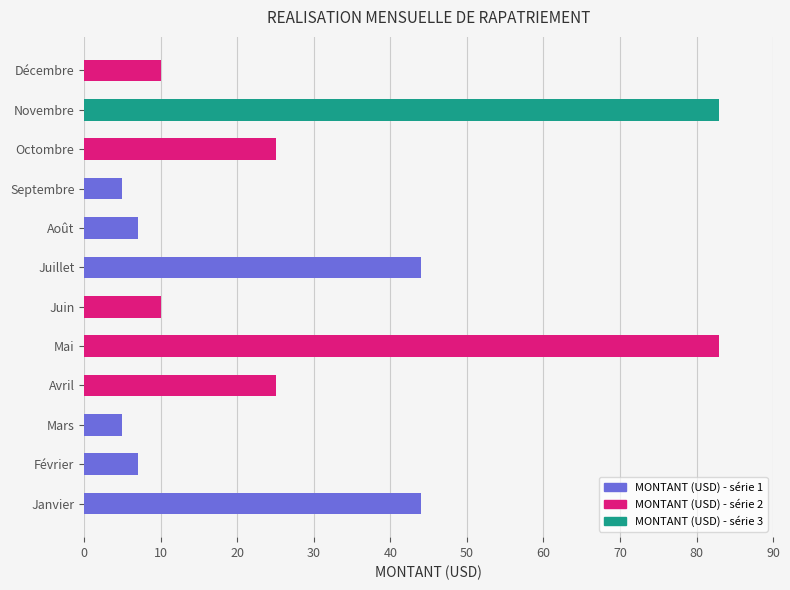

What is the average value?

29